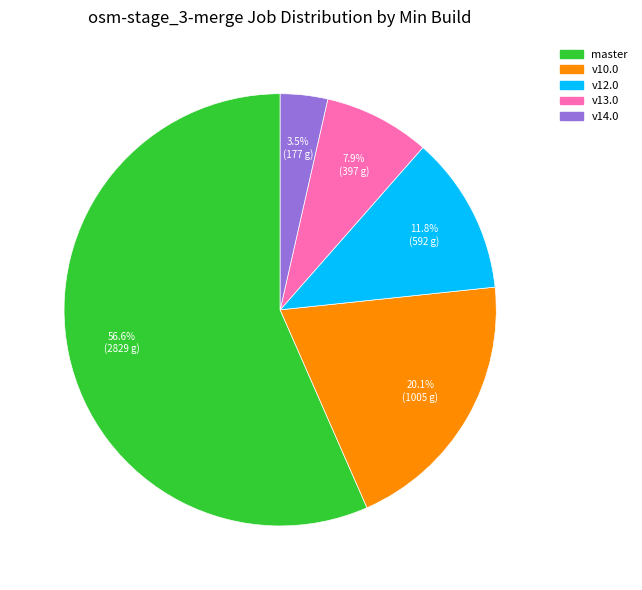

Does any single category account for the majority?

Yes